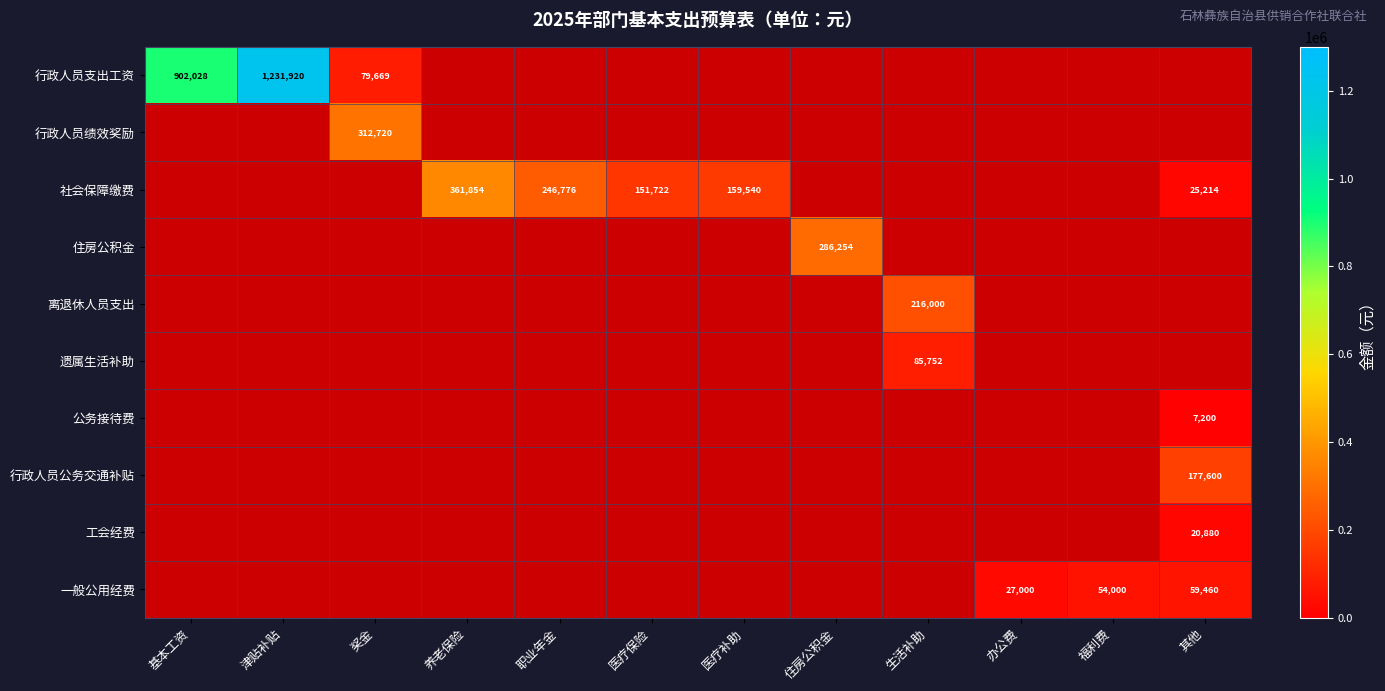

True or false: 公务接待费 has a value of 7200 at 其他.

True